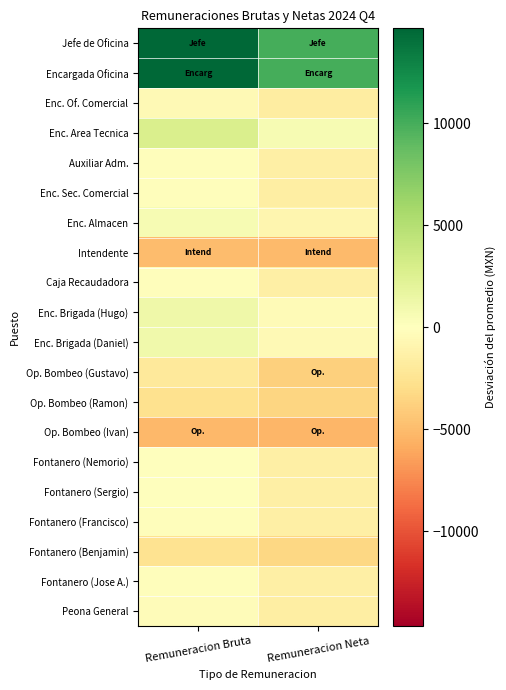

Which category has the highest value across all series?

Remuneracion Bruta